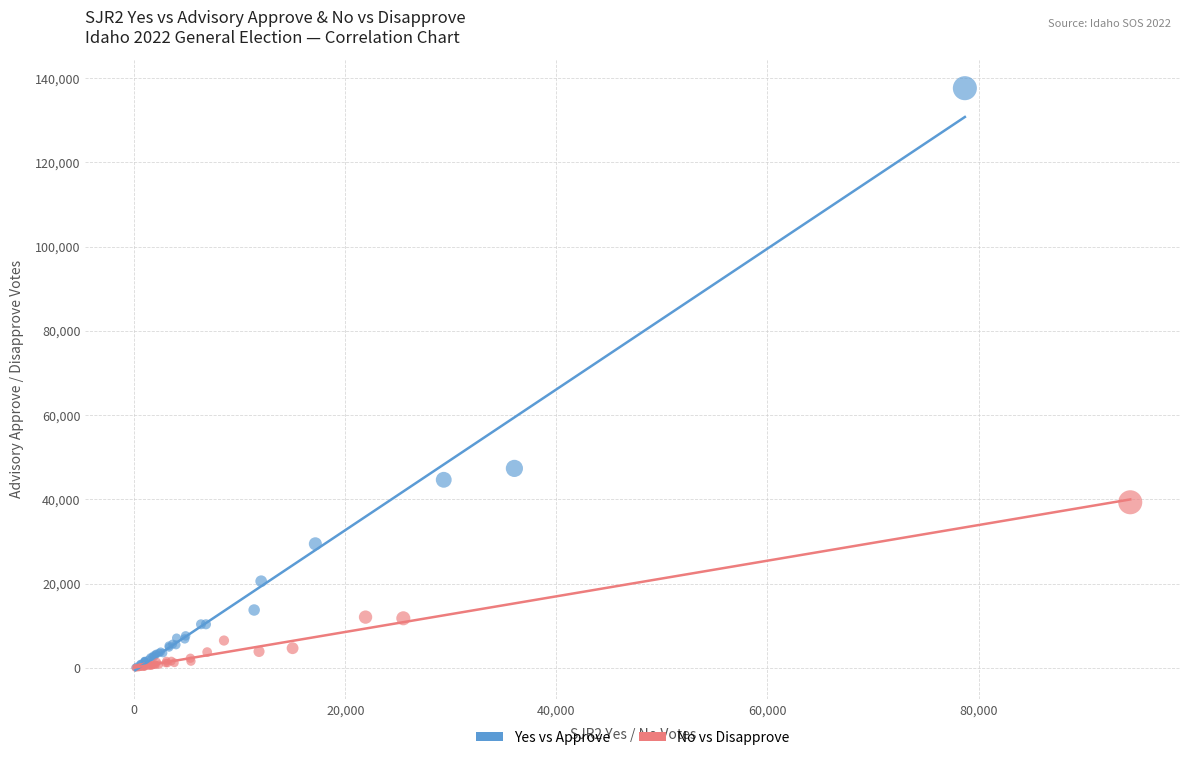

Which series has the largest Y range (max minus min)?

Yes vs Approve